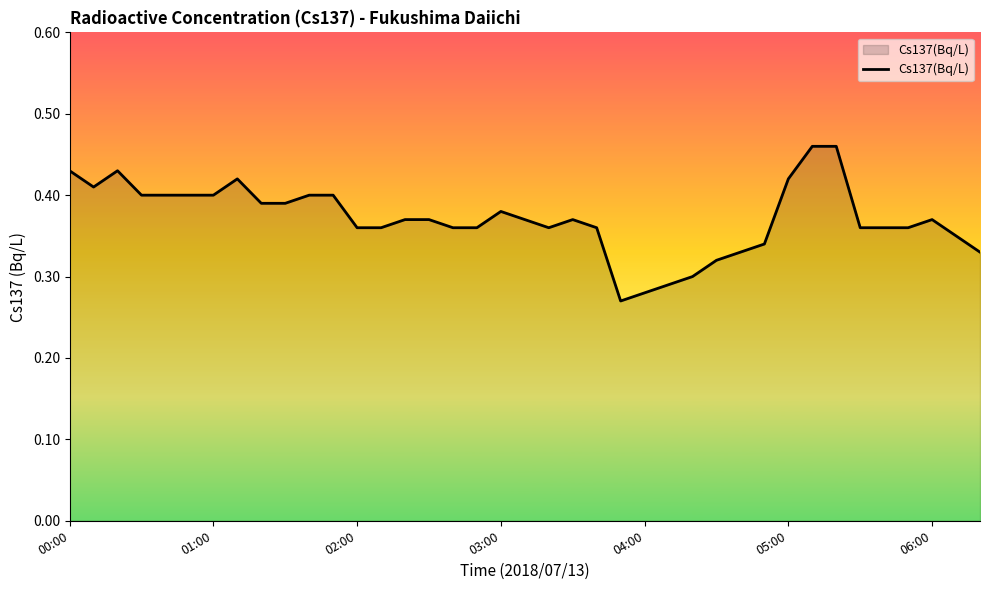

Is this an area chart (filled region under the line)?

Yes